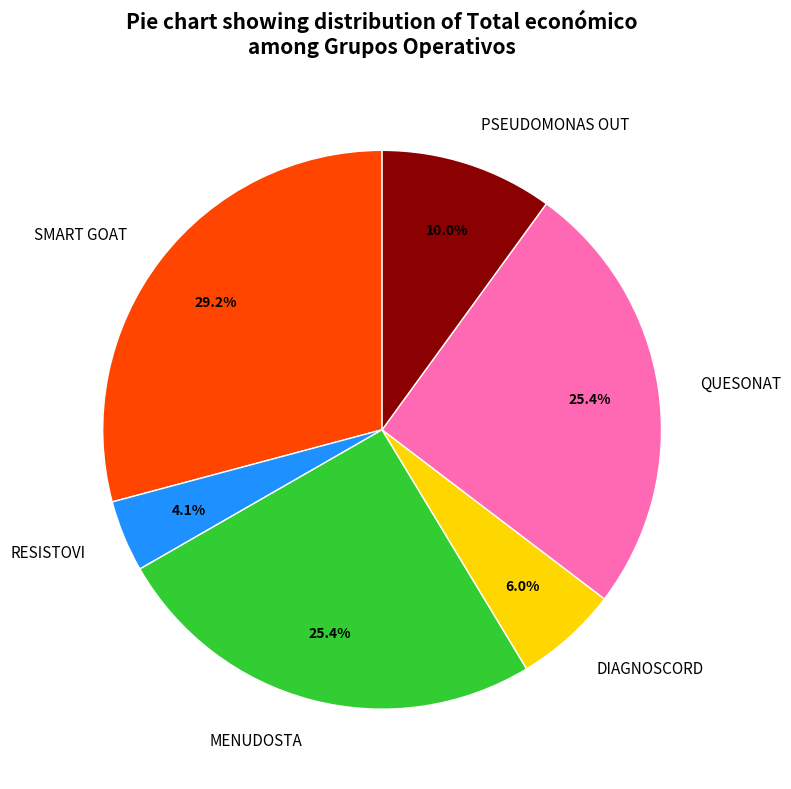

What portion of the pie excludes QUESONAT?

74.6%